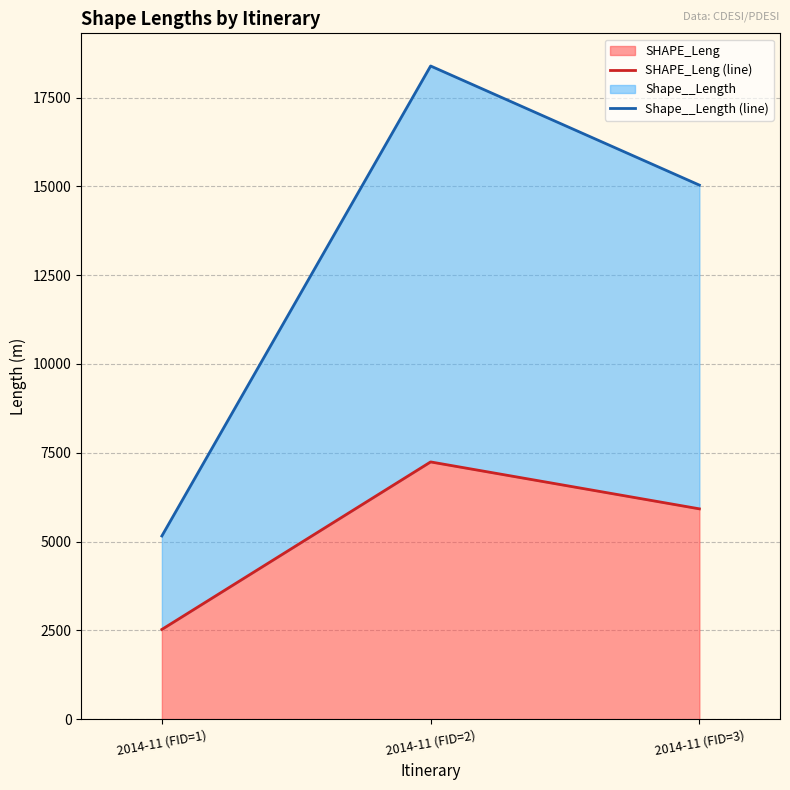

What is the sum of the SHAPE_Leng (line) values at 2014-11 (FID=1) and 2014-11 (FID=2)?

9767.7